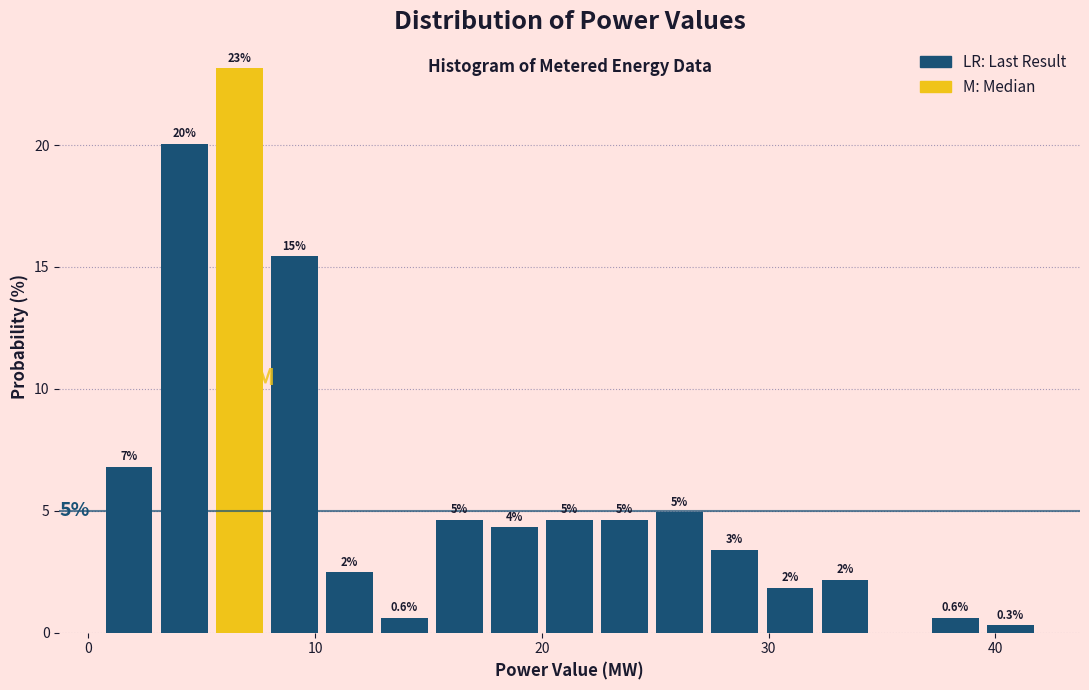

Around what value on the x-axis is the tallest bar? Give the approximate position of its centre, as read against the axis.

7